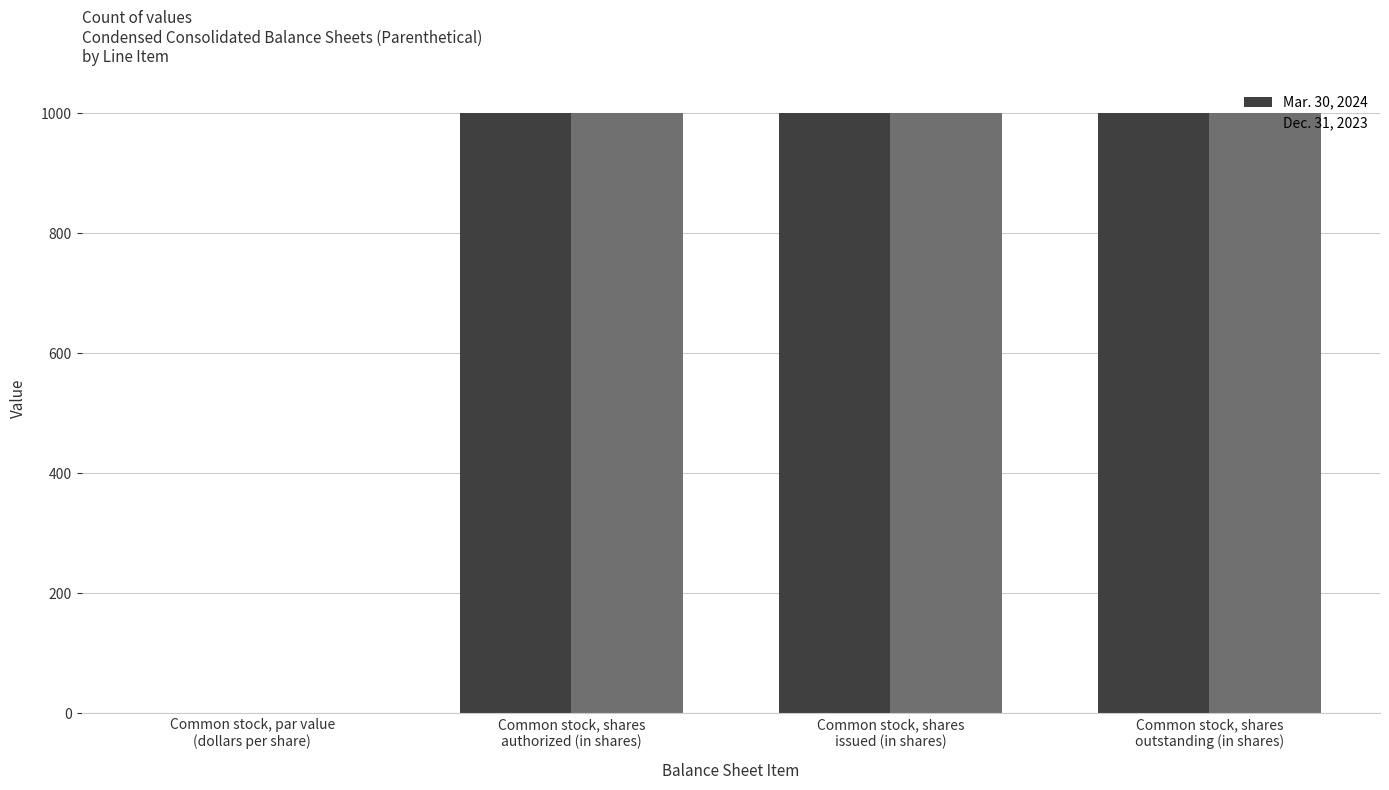

What is the highest value of the Mar. 30, 2024 series?

1000.0